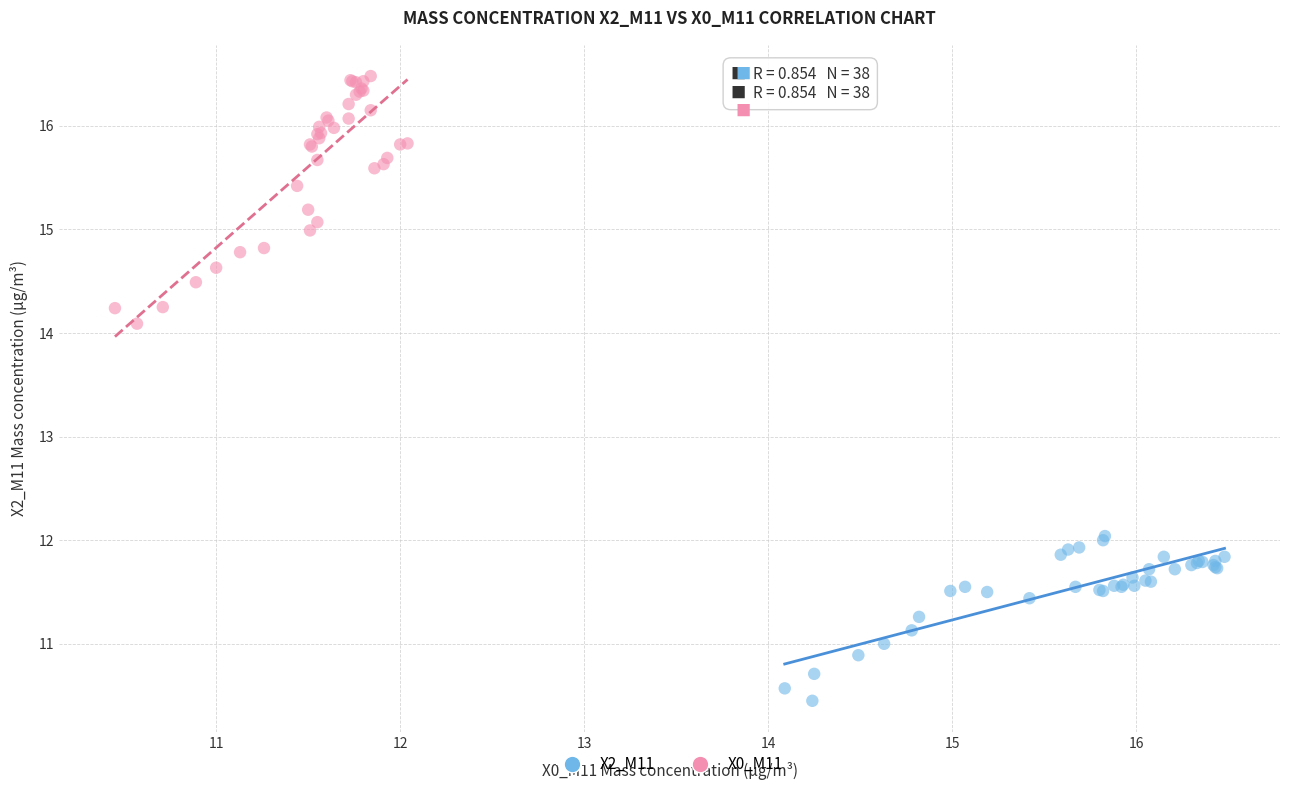

Which series contains the highest Y value?

X0_M11